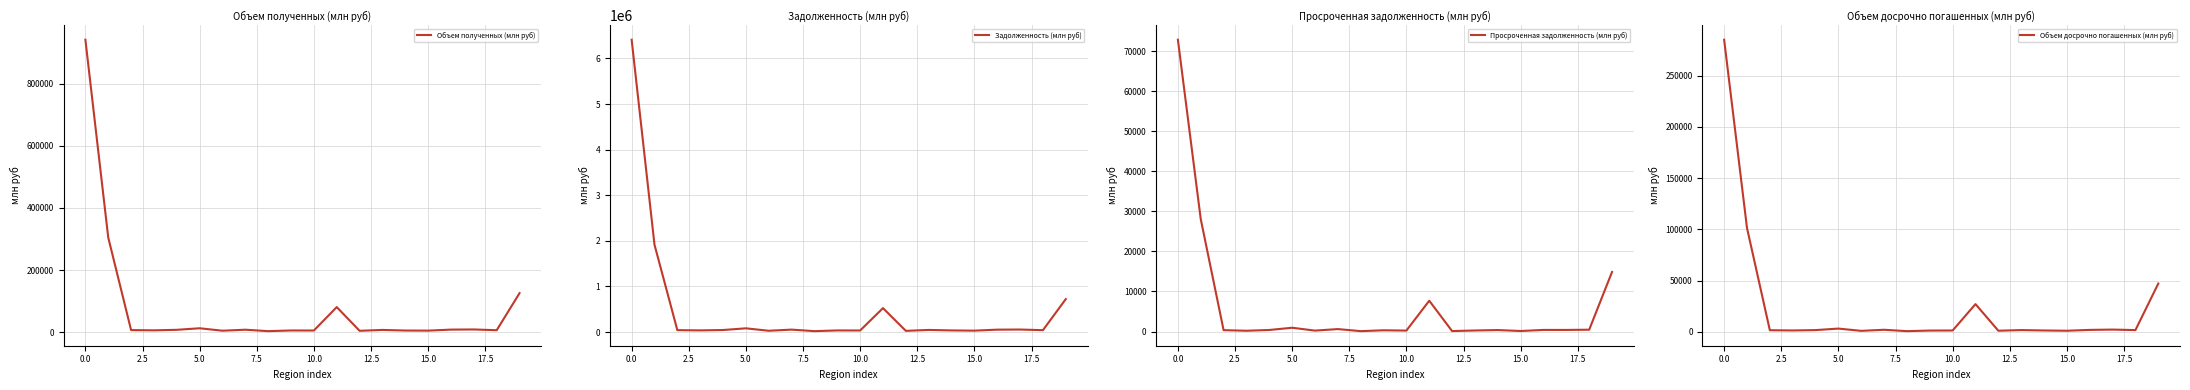

Is this an area chart (filled region under the line)?

No